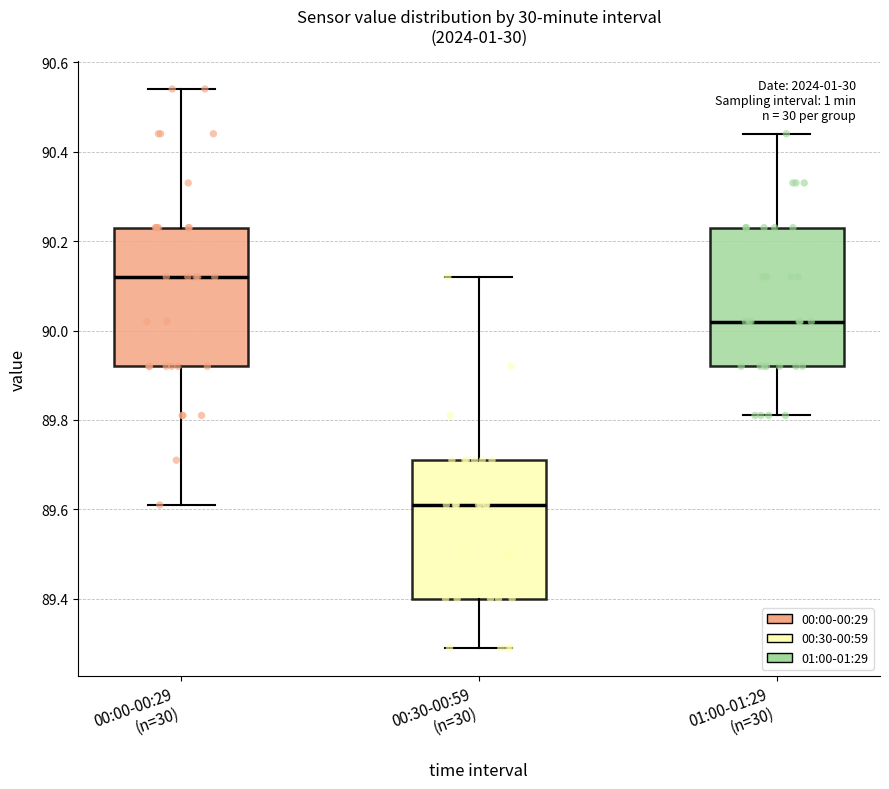

Which box's median line is the lowest?

00:30-00:59 (n=30)